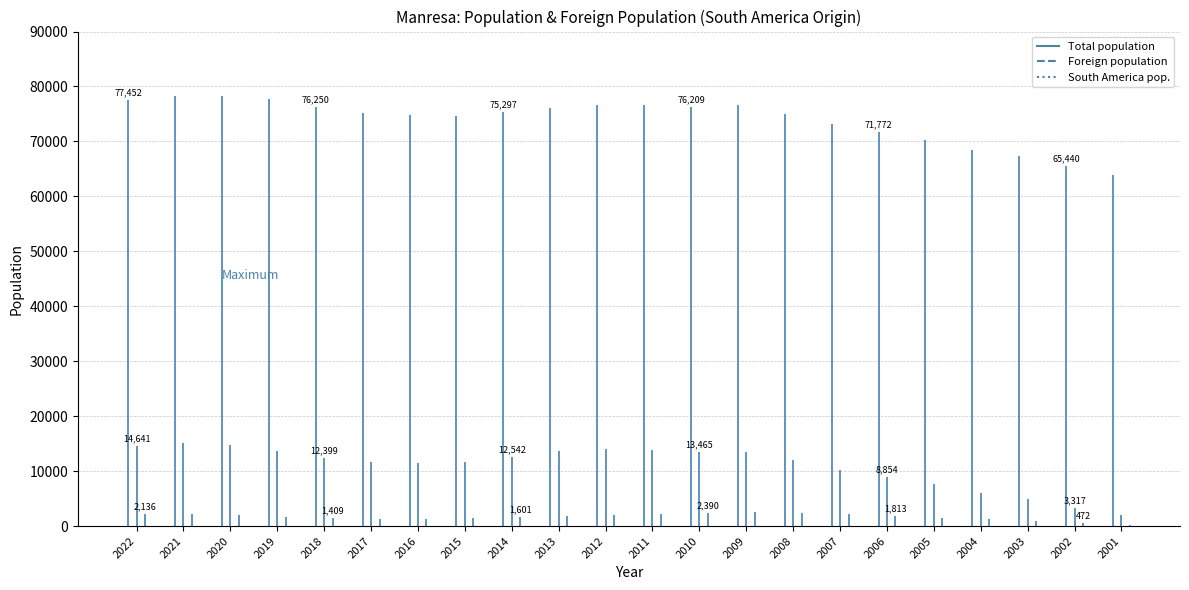

How many values in the Foreign population series are below 12399?

11